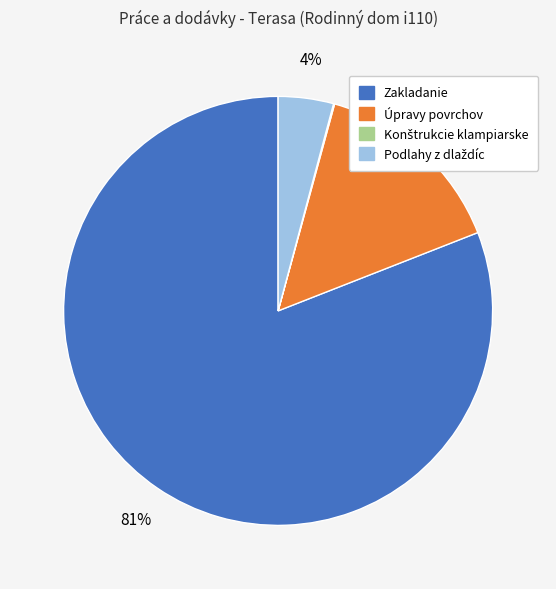

To the nearest percent, what percentage of the pie is Úpravy povrchov?

15%